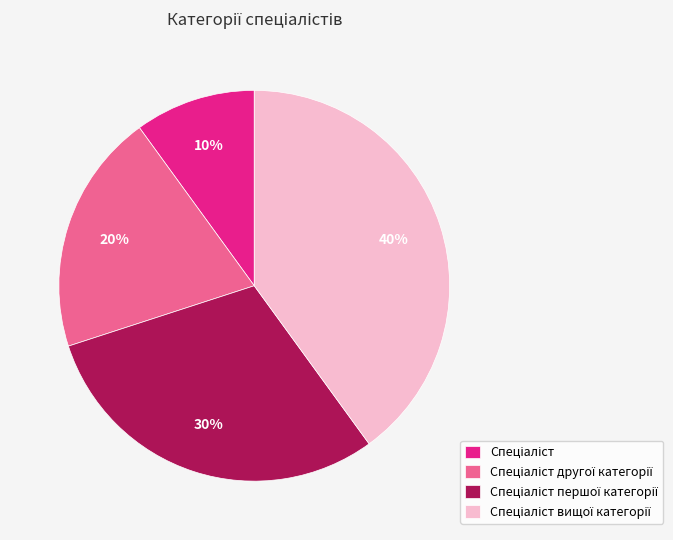

Is there any slice that represents more than half of the pie?

No